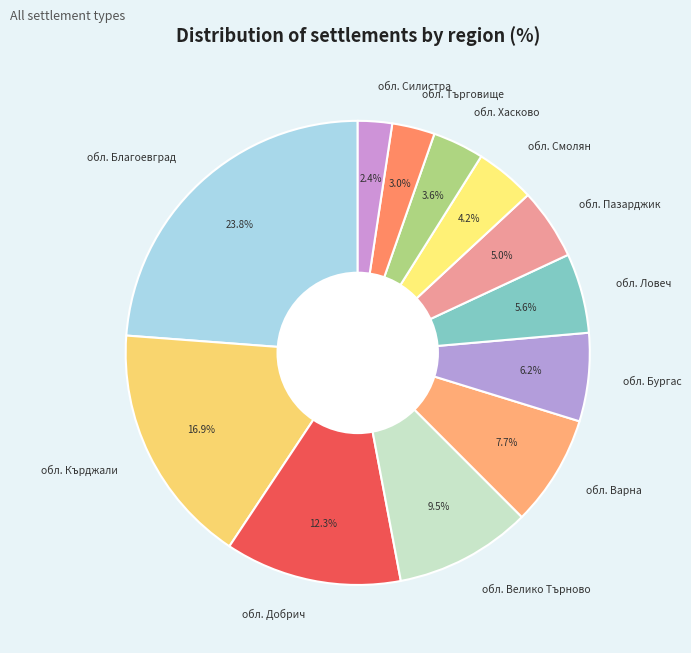

What percentage is the обл. Пазарджик slice, to the nearest percent?

5%